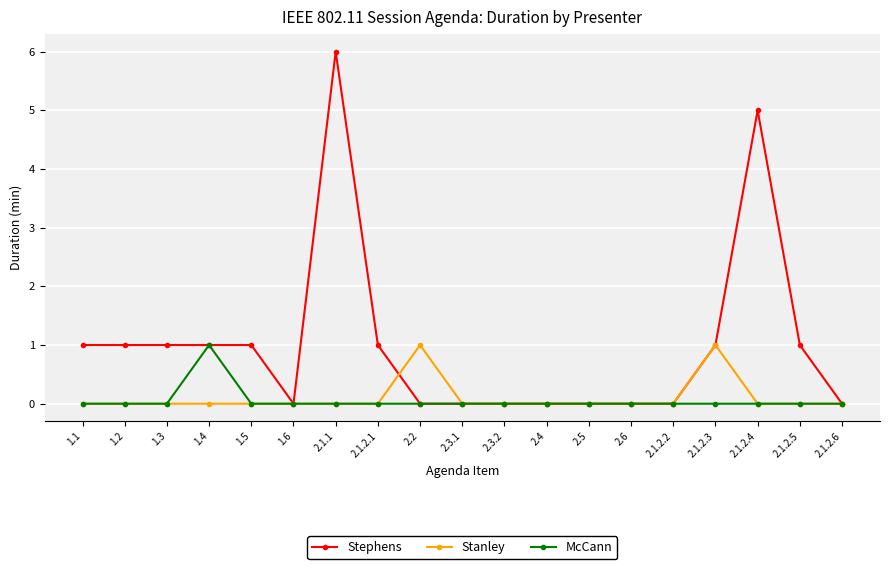

Which series has the largest total across all categories?

Stephens